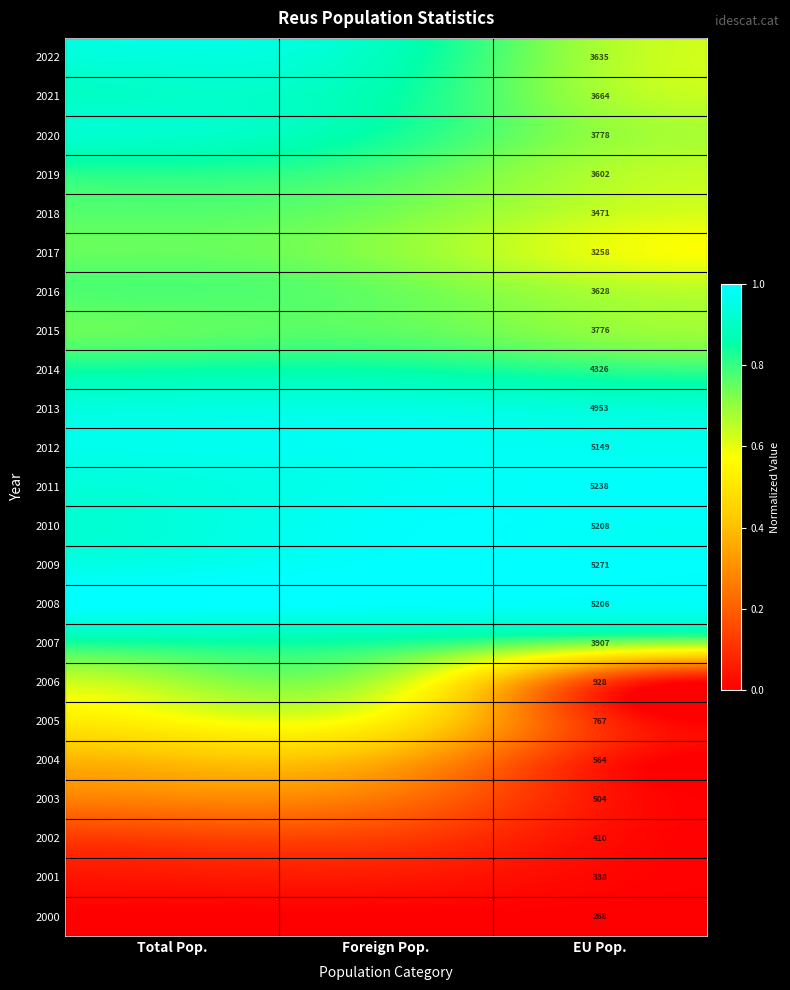

Between Total Pop. and Foreign Pop., which is larger?

Total Pop.